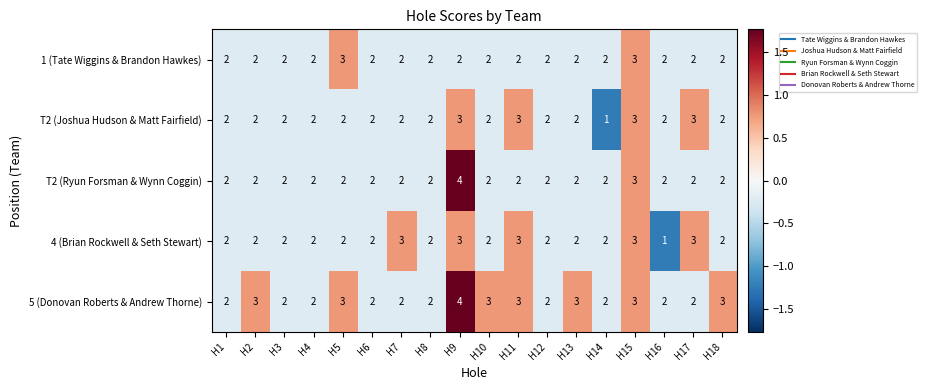

Count the number of data series in this chart.

5